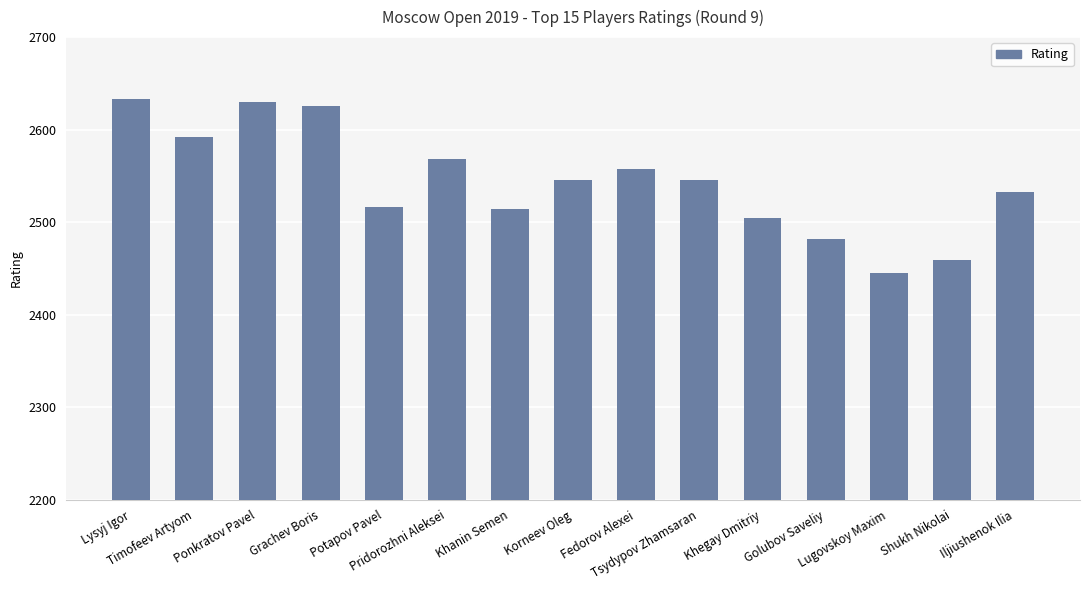

What is the sum of all values?

38149